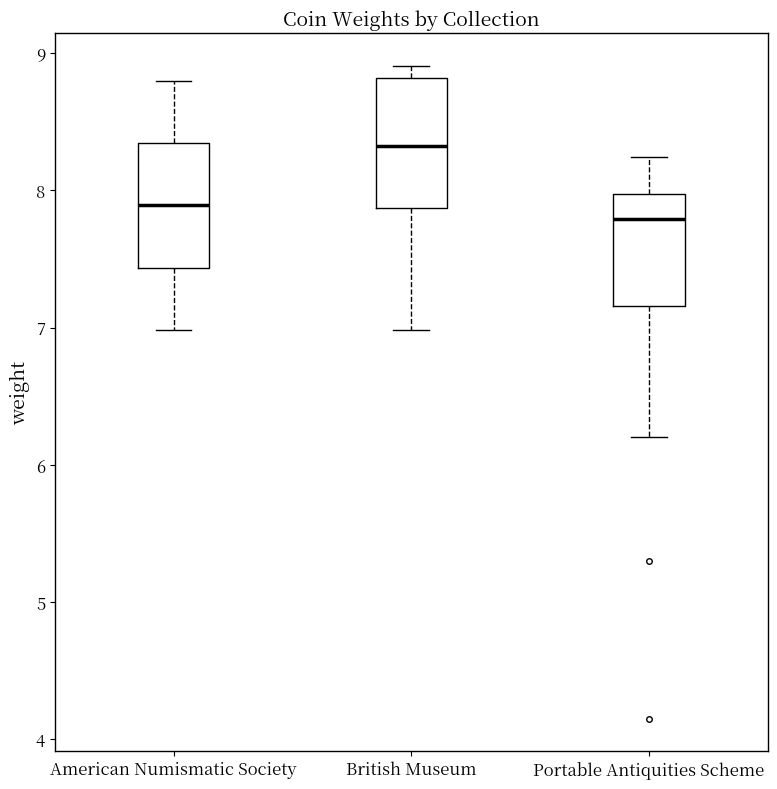

Where does the median line of the box for American Numismatic Society sit on the y-axis? The values are not printed on the chart, so give them approximately, as read against the axis.

7.9